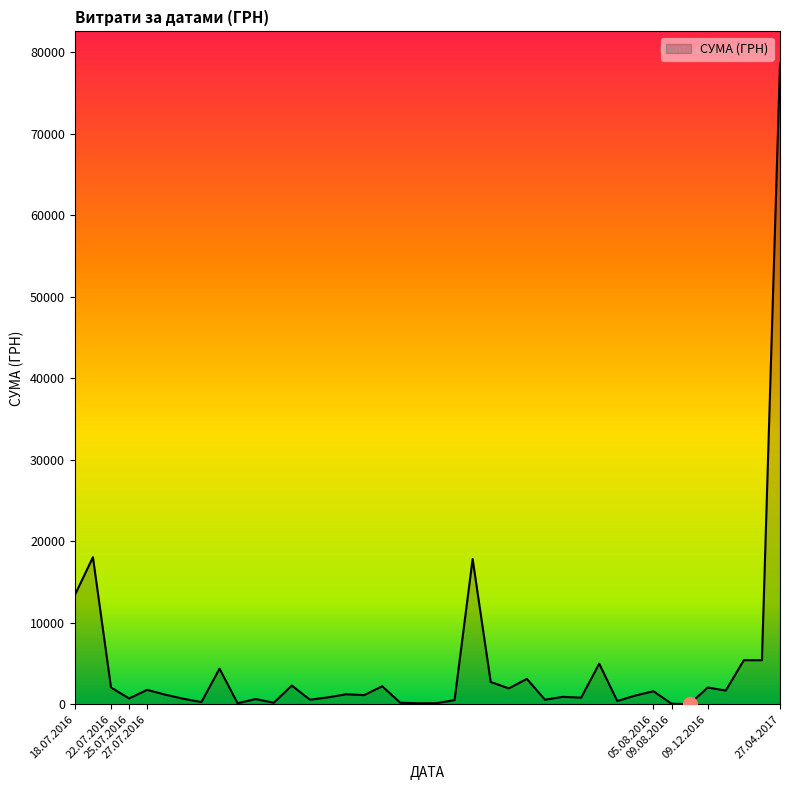

What is the difference between the maximum and minimum values?

78579.8